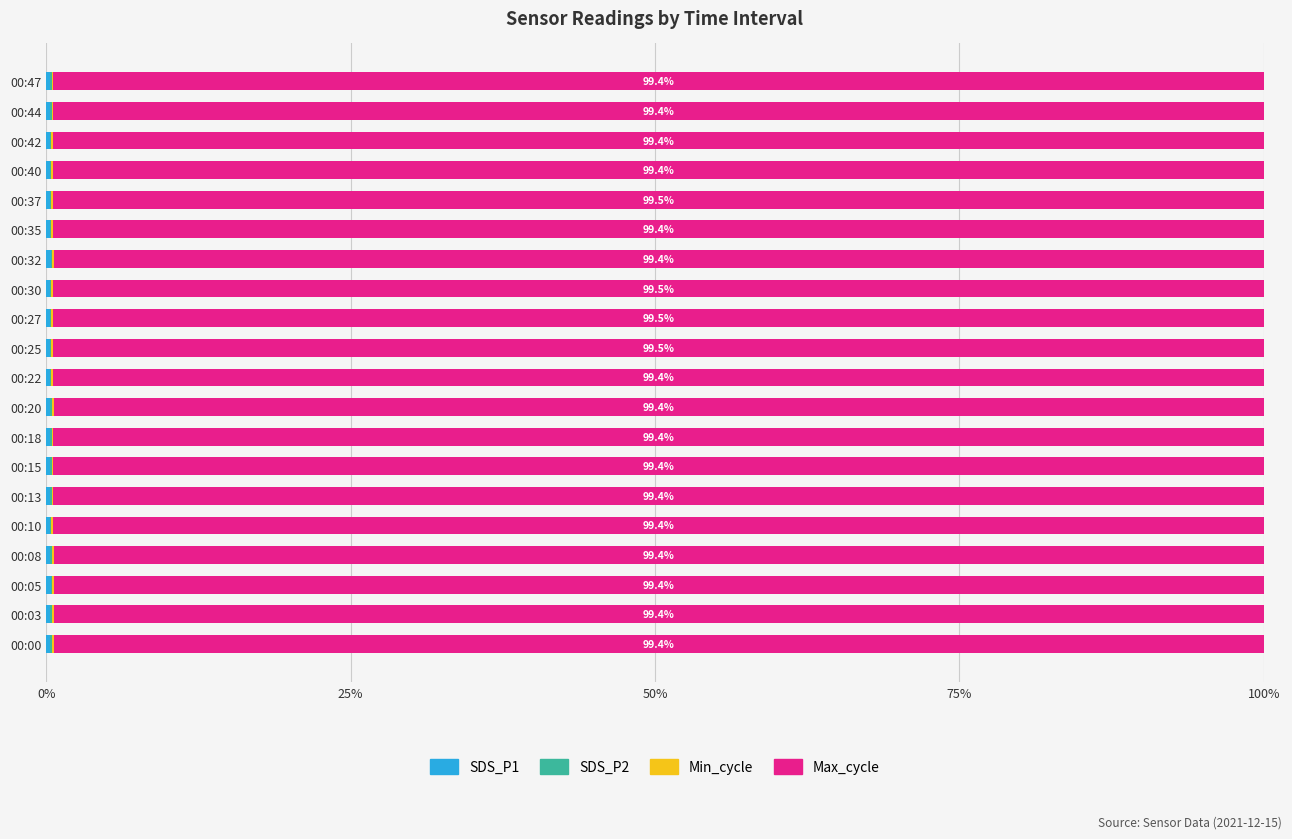

Which series has the largest total across all categories?

Max_cycle